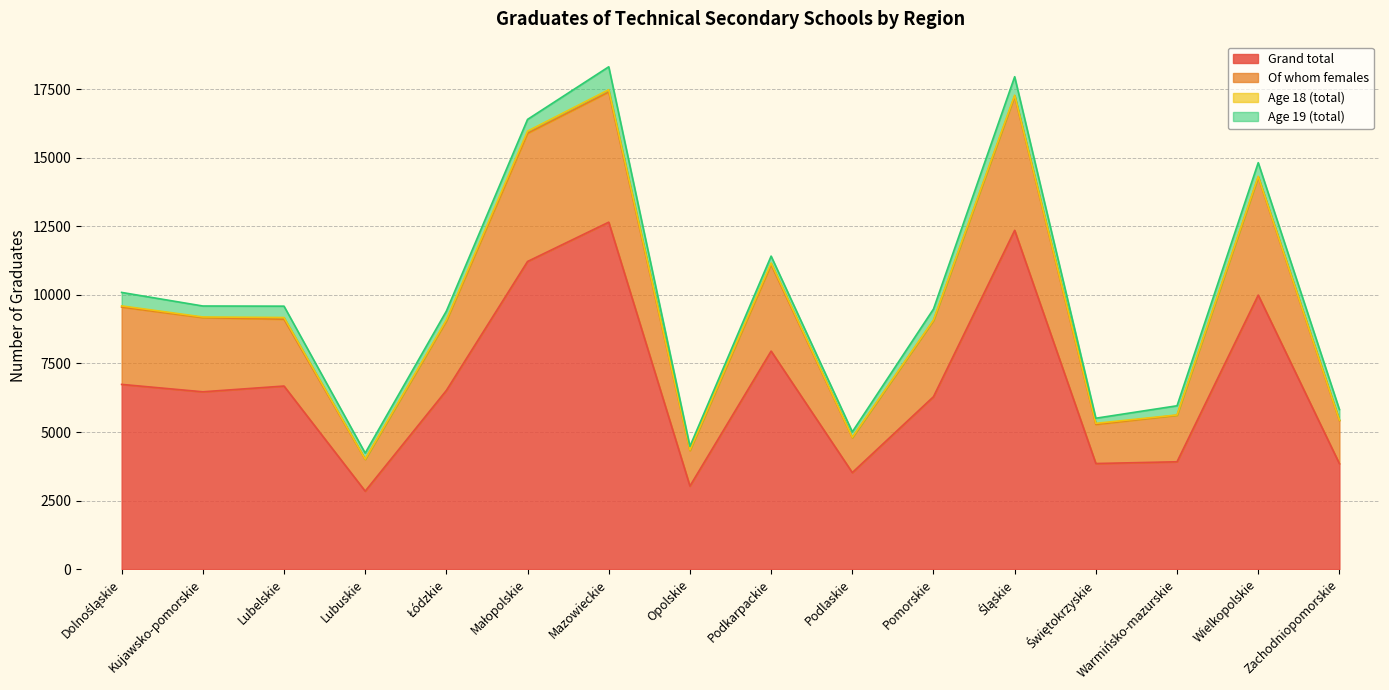

True or false: Grand total and Of whom females cross at least once.

False